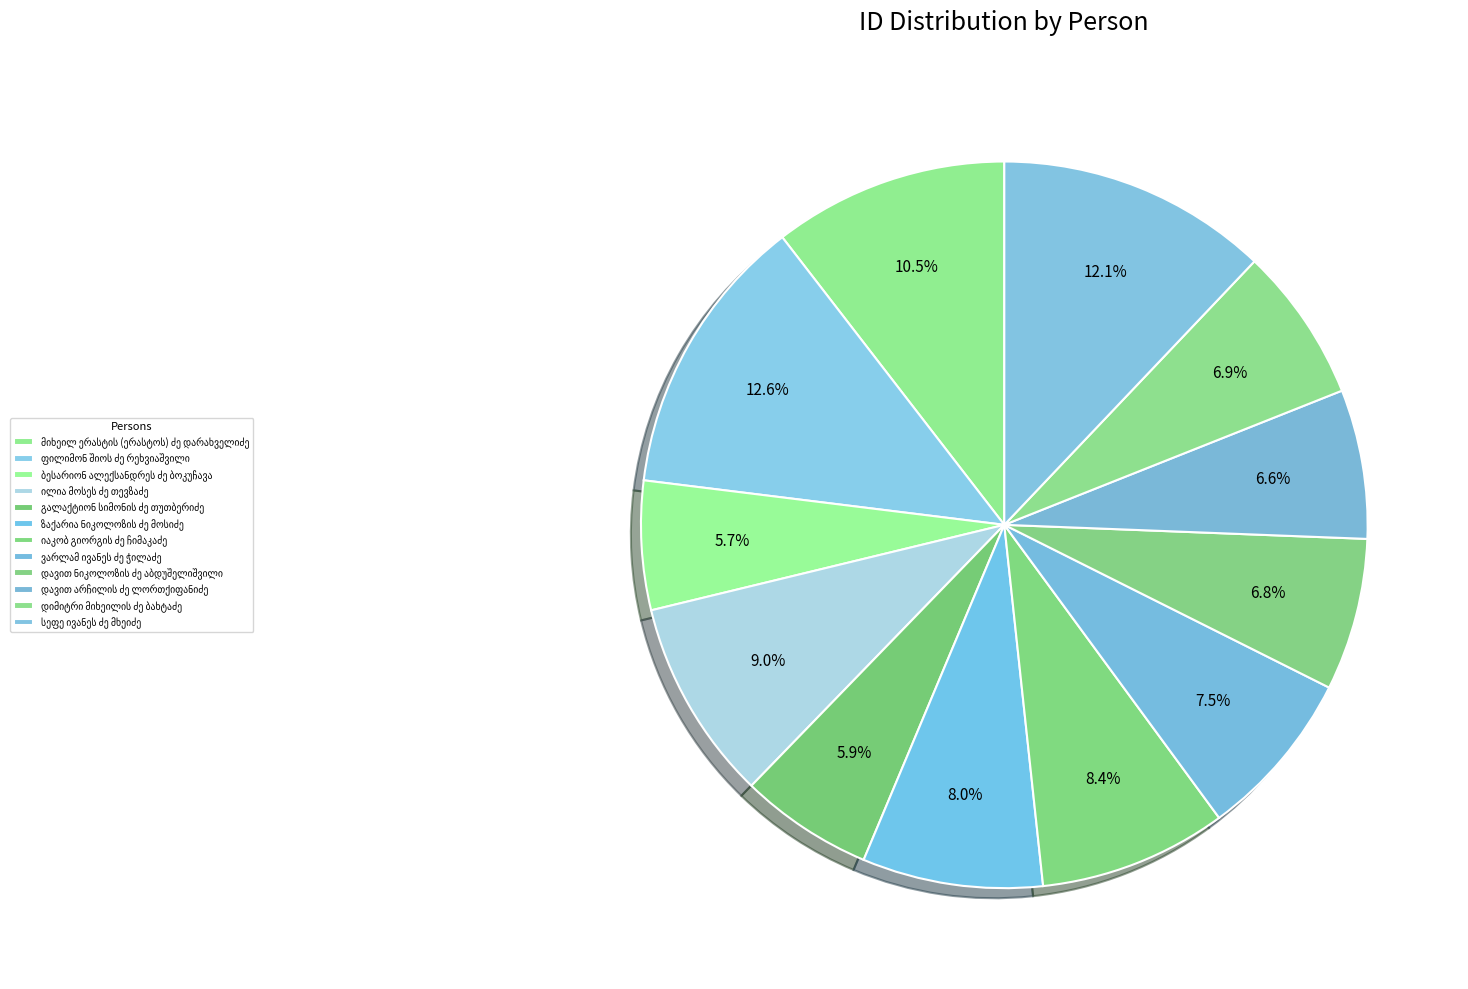

The ვარლამ ივანეს ძე ჭილაძე slice represents 2% of the pie. True or false?

False